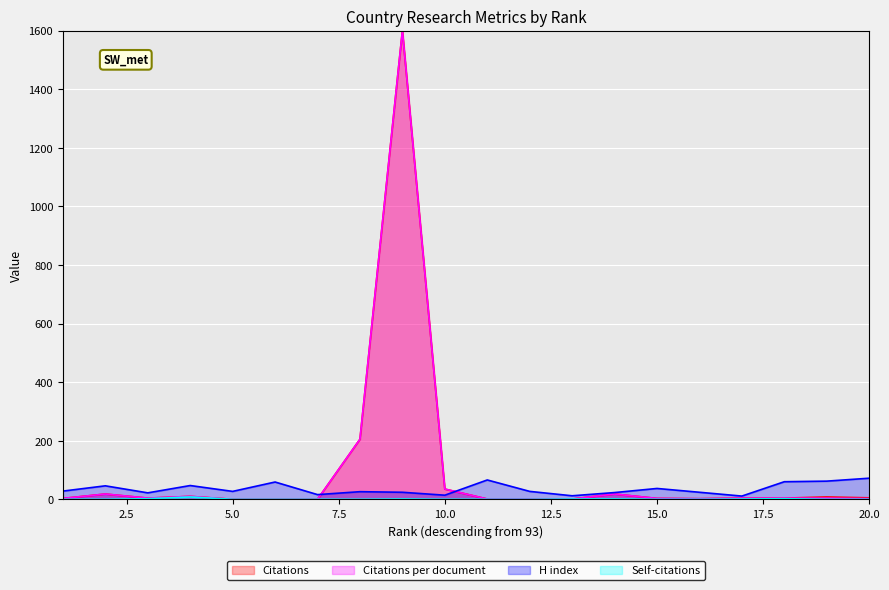

List the labels in order of Self-citations value, smallest first.

1, 2, 5, 6, 7, 8, 10, 11, 12, 15, 16, 19, 20, 9, 13, 14, 17, 3, 18, 4